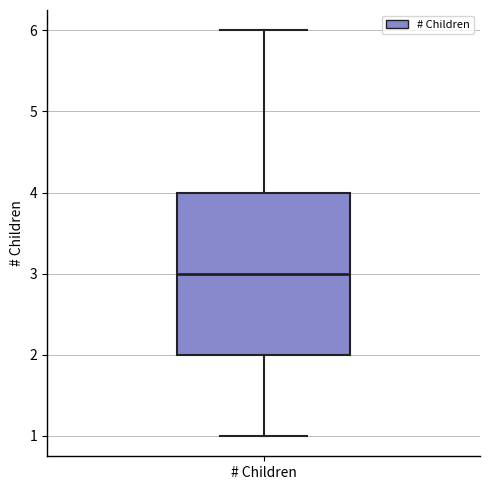

Where is the lower edge of the box for # Children on the y-axis? The values are not printed on the chart, so give them approximately, as read against the axis.

2